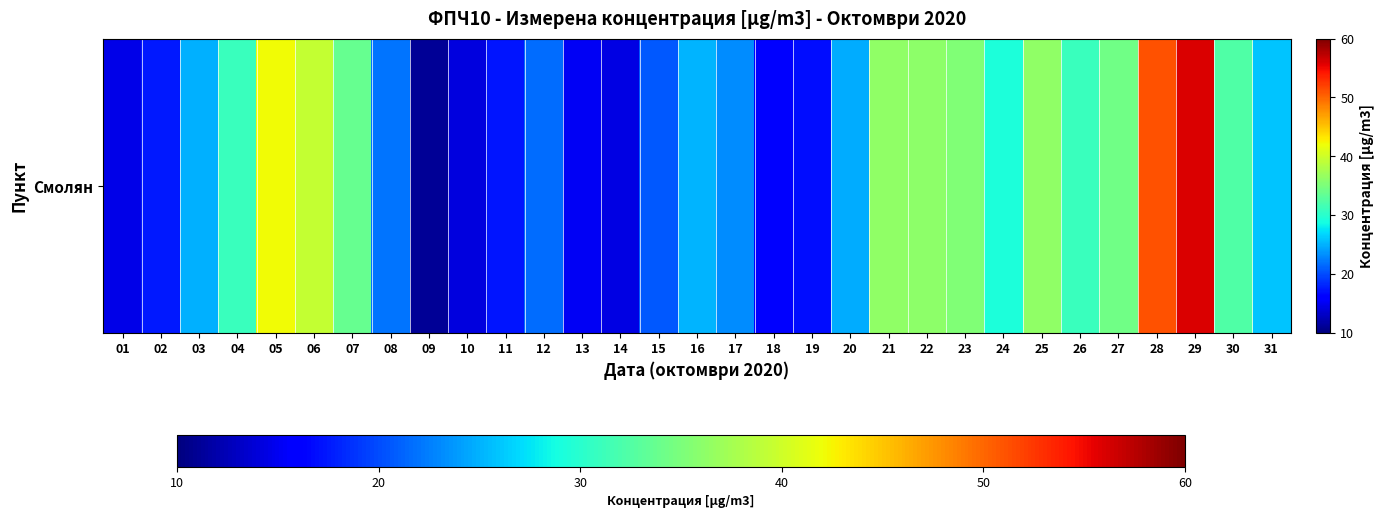

List the labels in order of value, largest first.

29, 28, 05, 06, 21, 25, 22, 23, 27, 07, 30, 26, 04, 24, 31, 16, 03, 20, 17, 08, 12, 15, 02, 11, 19, 18, 13, 01, 14, 10, 09